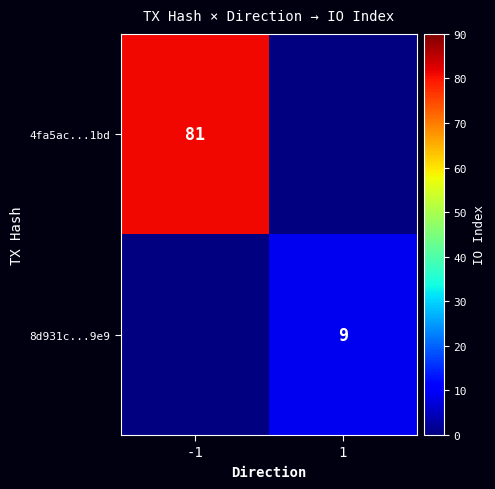

True or false: 8d931c...9e9 has a value of 6 at 1.

False